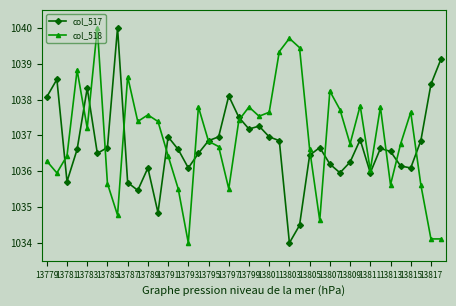

Does the chart have visible grid lines?

No